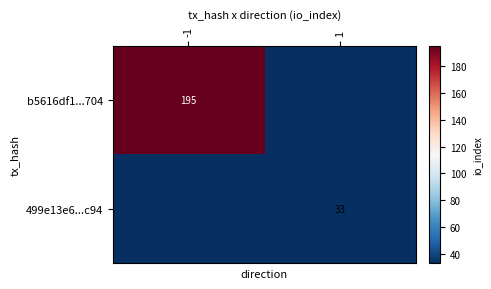

Is the value of 499e13e6...c94 at 1 greater than the value of b5616df1...704 at -1?

No